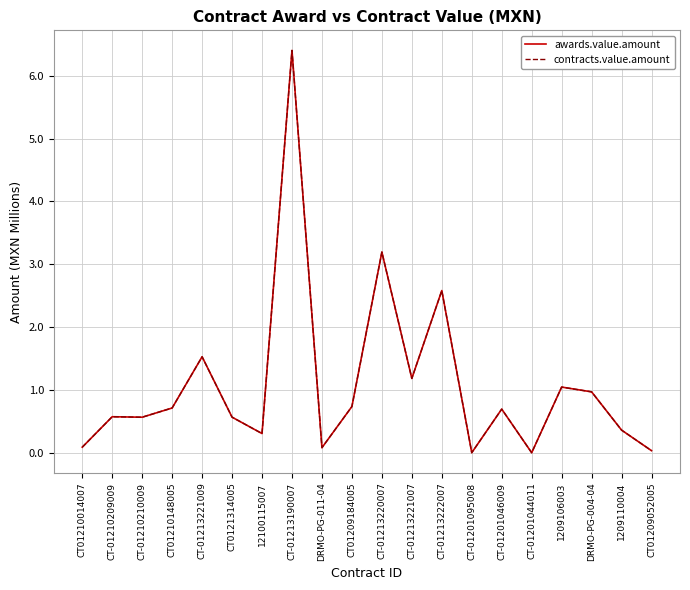

Does the chart have visible grid lines?

Yes